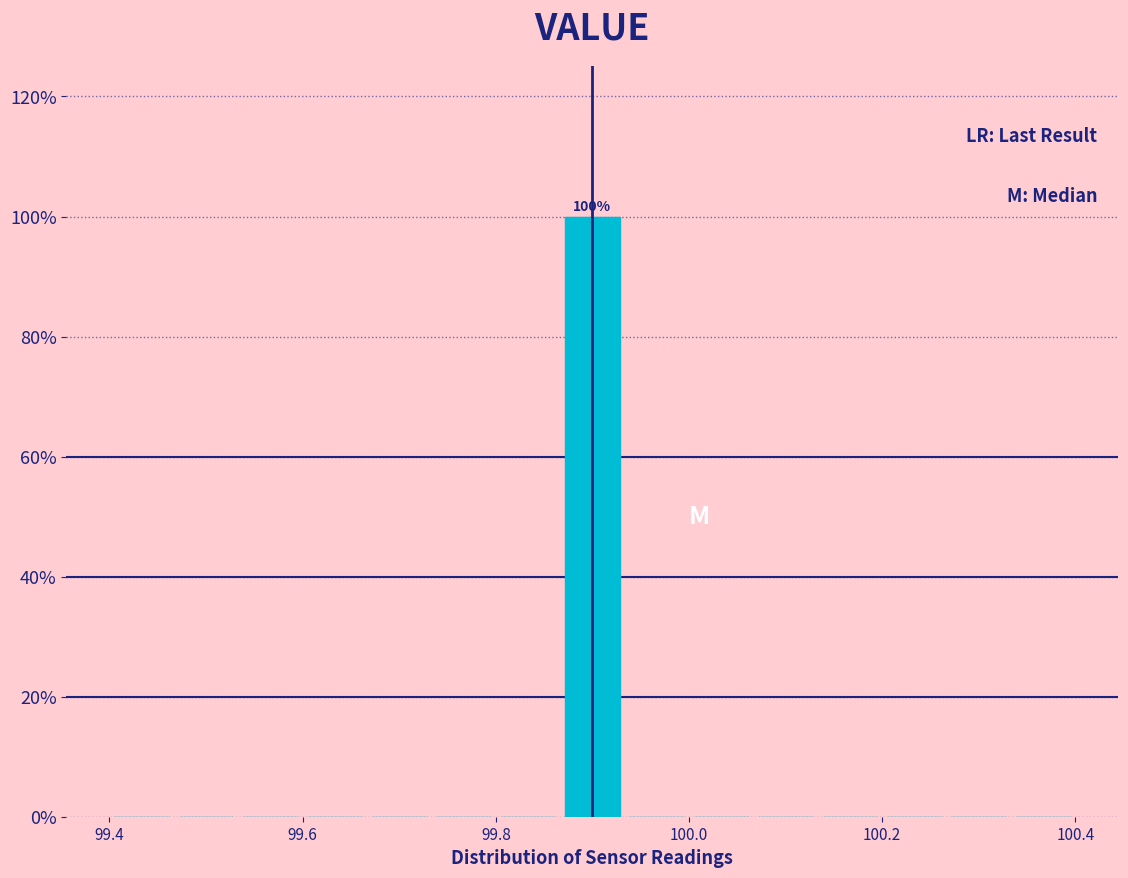

Around what value on the x-axis is the tallest bar? Give the approximate position of its centre, as read against the axis.

99.90